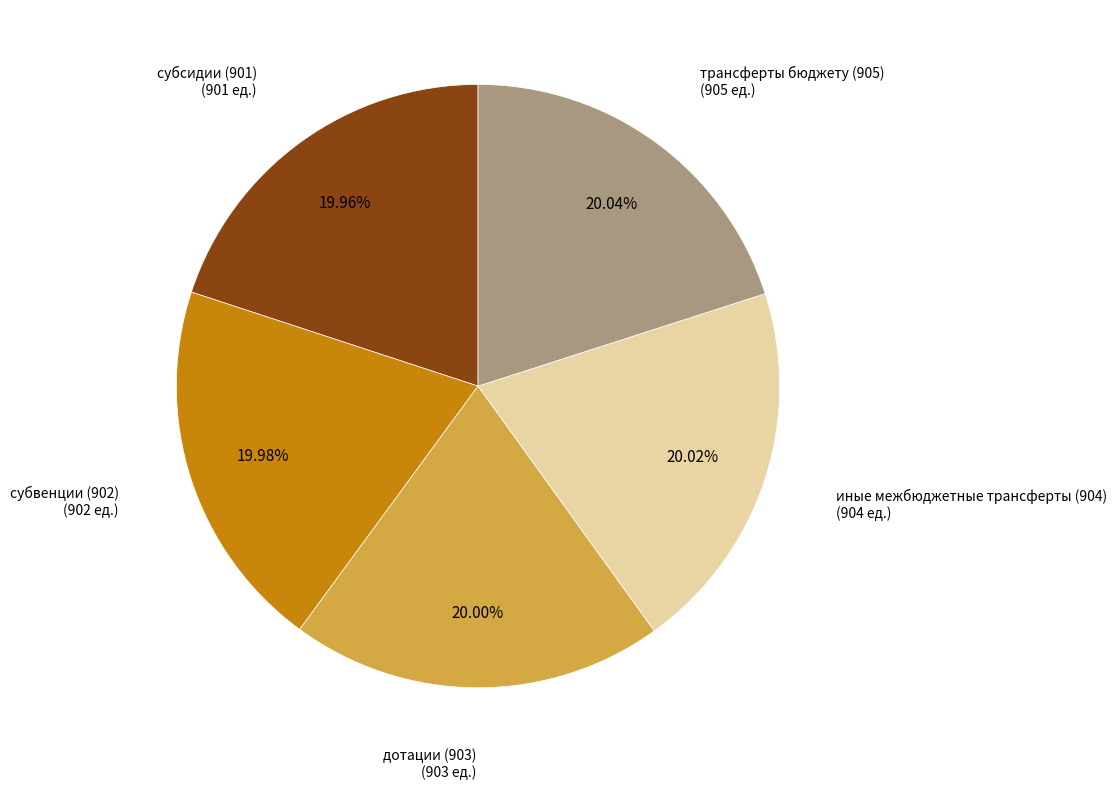

Is there any slice that represents more than half of the pie?

No